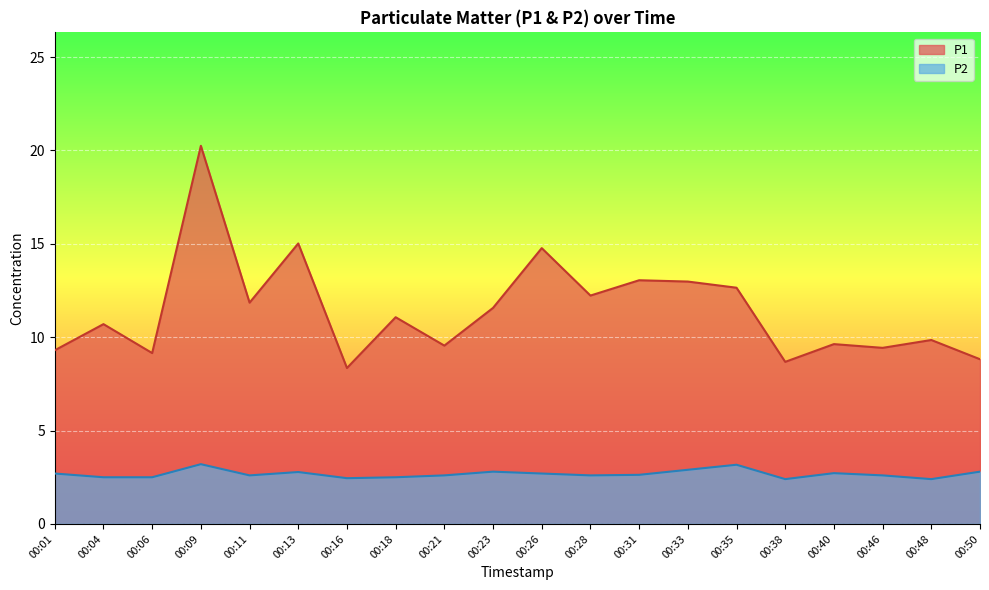

True or false: P1 and P2 intersect in this chart.

False